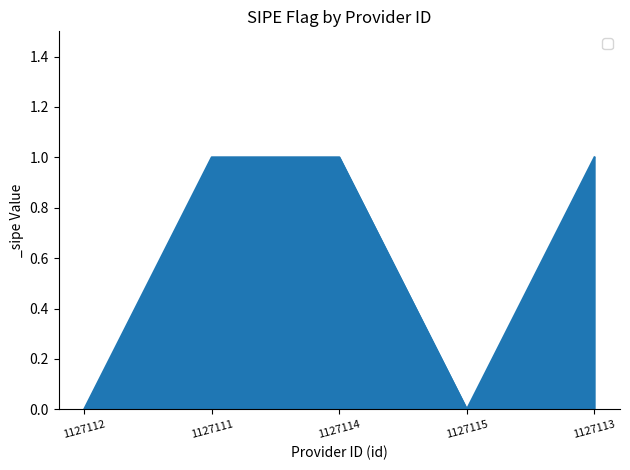

How many distinct data groups are displayed?

1